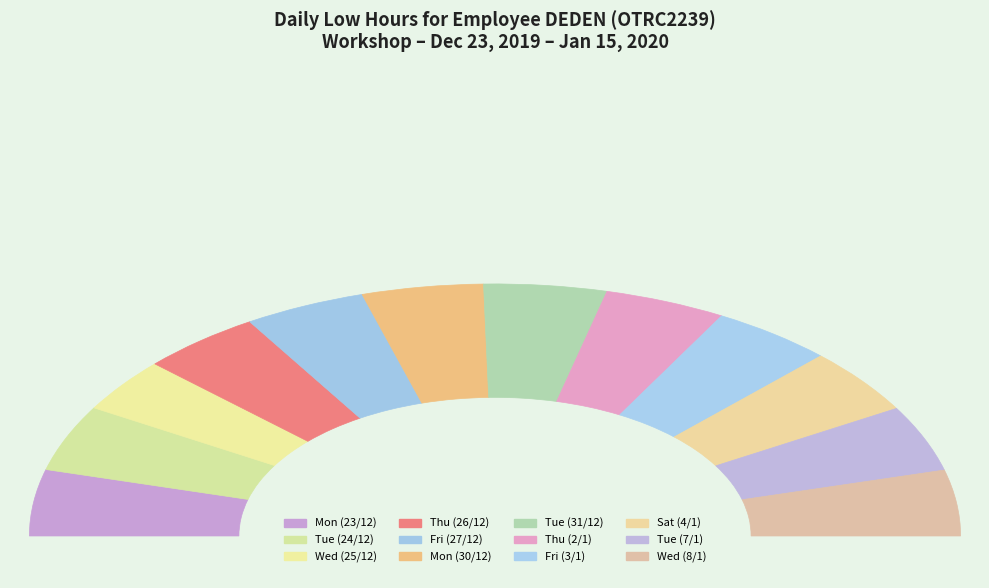

To the nearest percent, what portion does Tue (24/12) represent?

8%